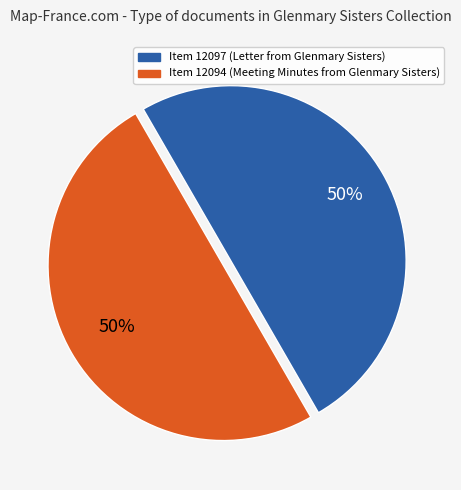

How many segments does this pie chart have?

2